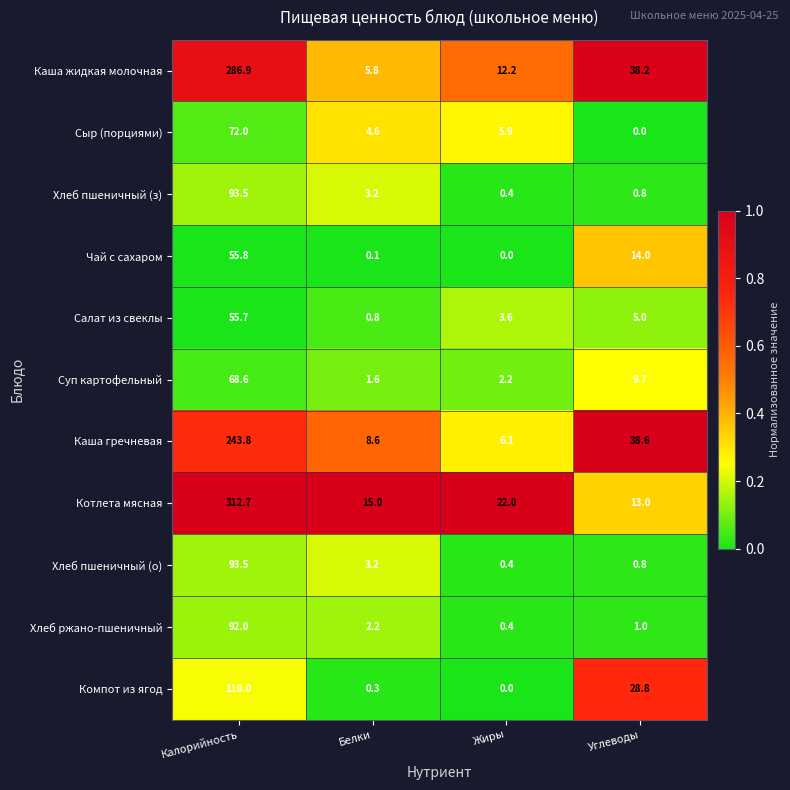

What value does the Хлеб пшеничный (о) series have at Калорийность?

93.5